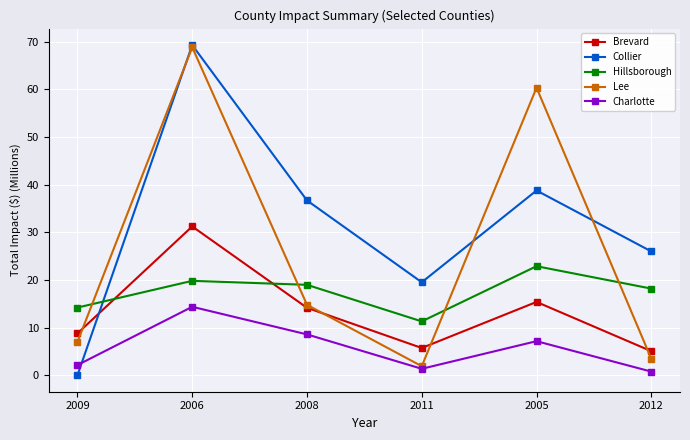

Between which two adjacent categories do Brevard and Lee first intersect?

2009 and 2006